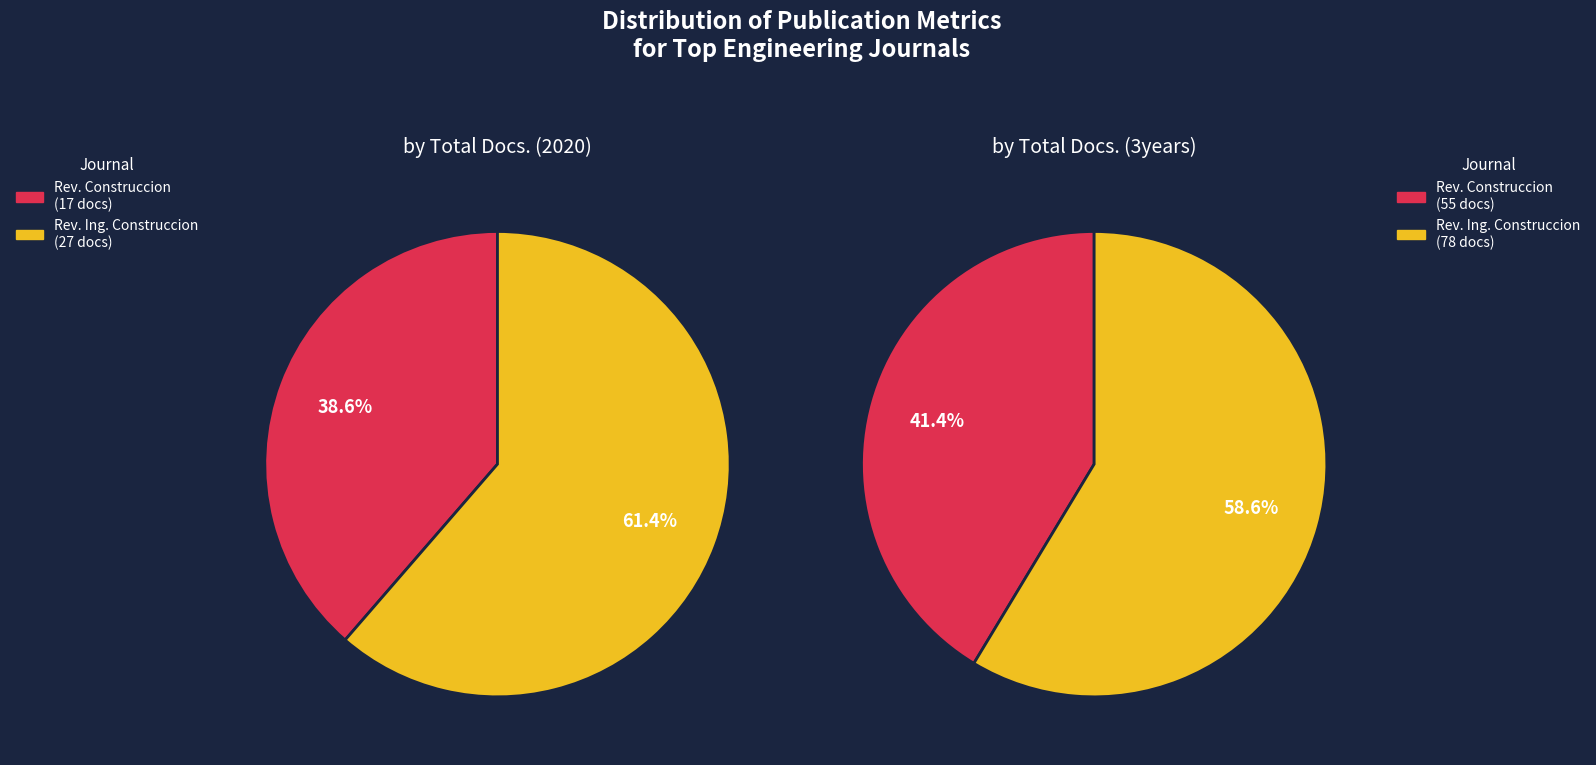

Which category has the smallest portion of the pie?

Revista de la Construccion